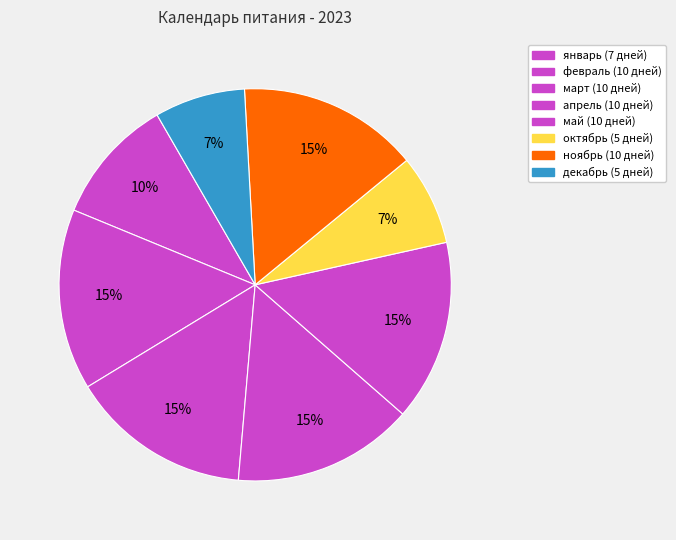

How many slices are in this pie chart?

8